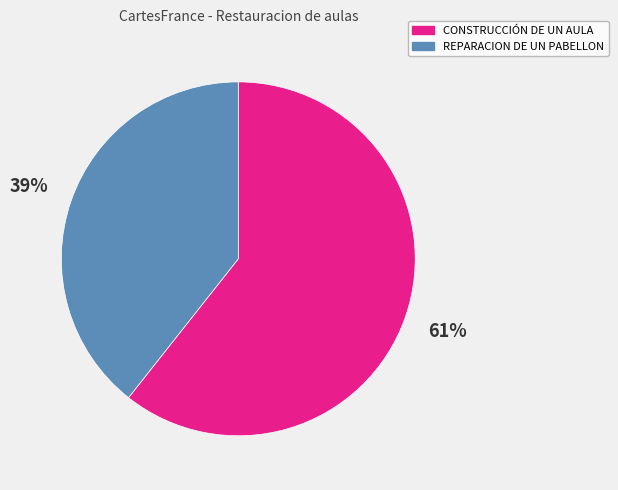

Is there a majority slice in this chart?

Yes